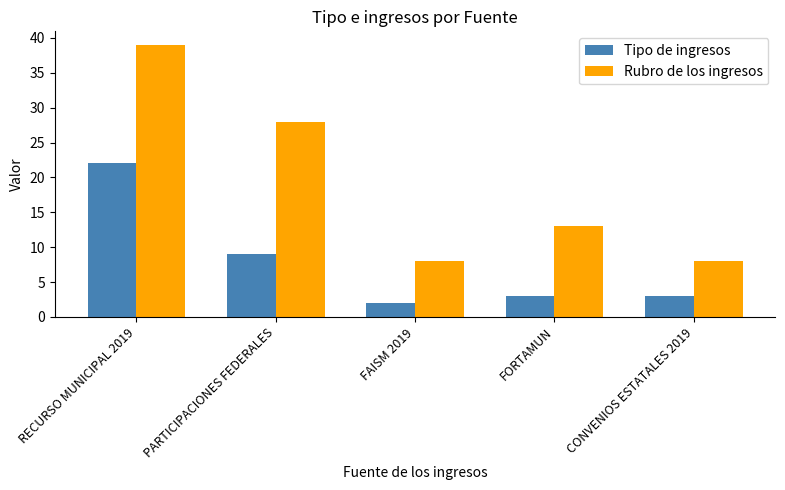

How many bars are there in total?

10